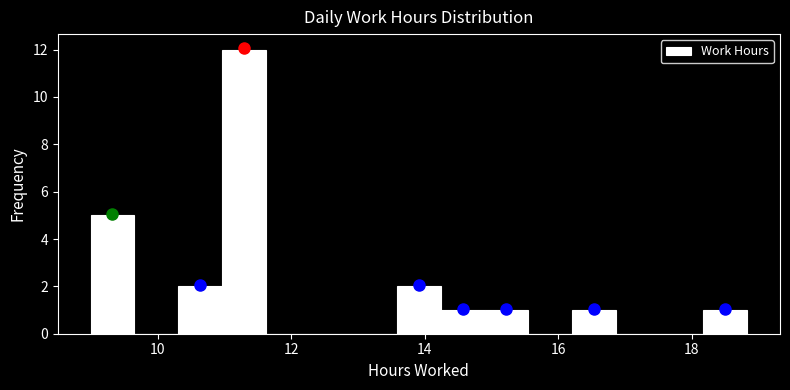

Around what value on the x-axis is the tallest bar? Give the approximate position of its centre, as read against the axis.

11.2